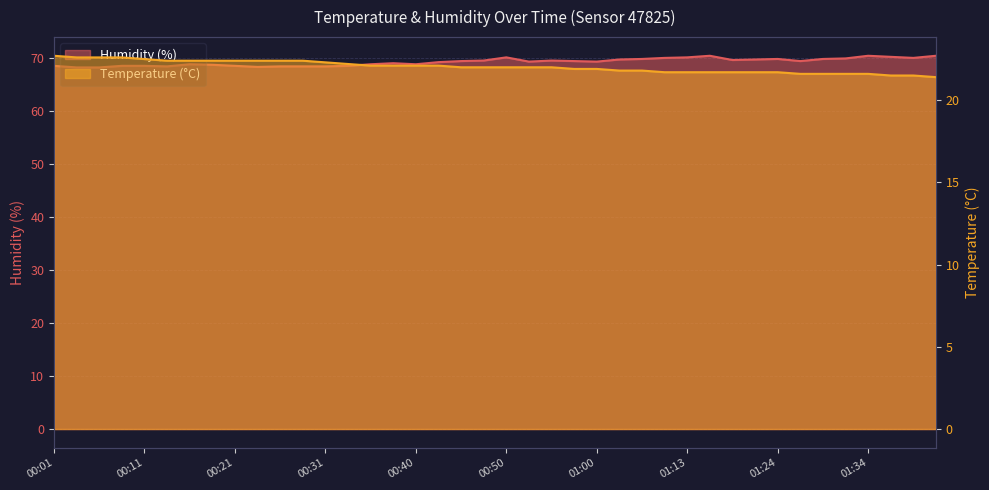

What is the difference between the Temperature (°C) values at 01:29 and 01:03?

0.2